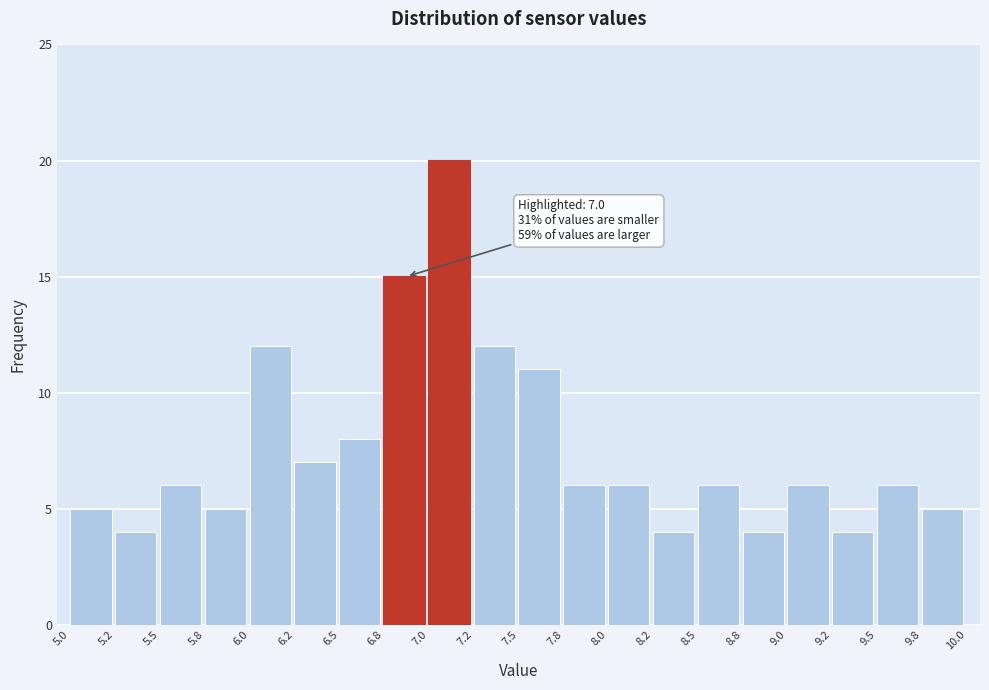

Which range on the x-axis has the tallest bar?

7.0 to 7.2